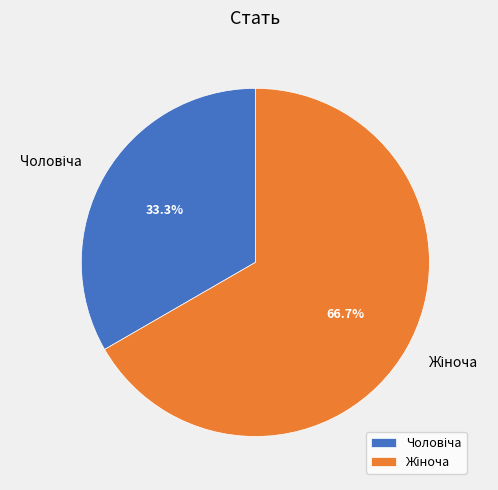

Does any single category account for the majority?

Yes